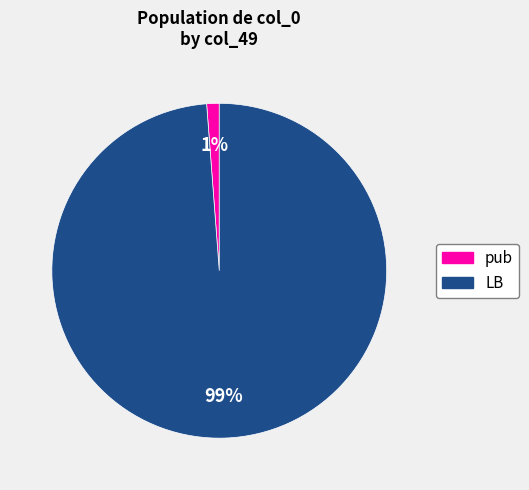

Which slice represents more than half of the pie?

LB